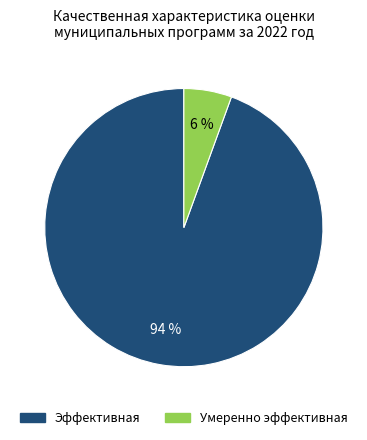

Approximately how many times larger is the value at Умеренно эффективная compared to Эффективная?

0.1